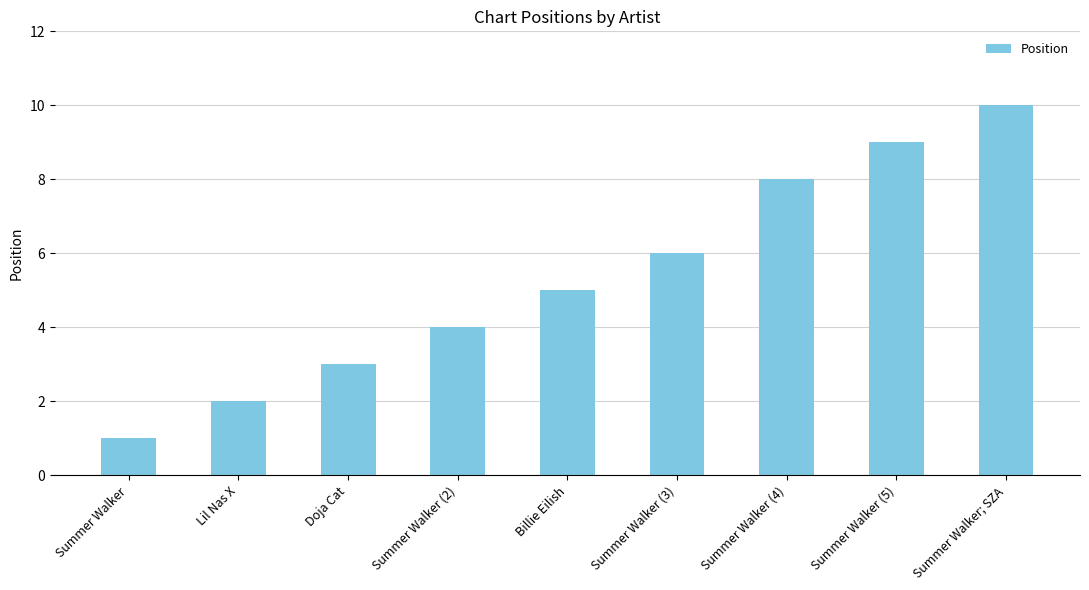

What is the ratio of the value at Doja Cat to the value at Summer Walker (4)?

0.4